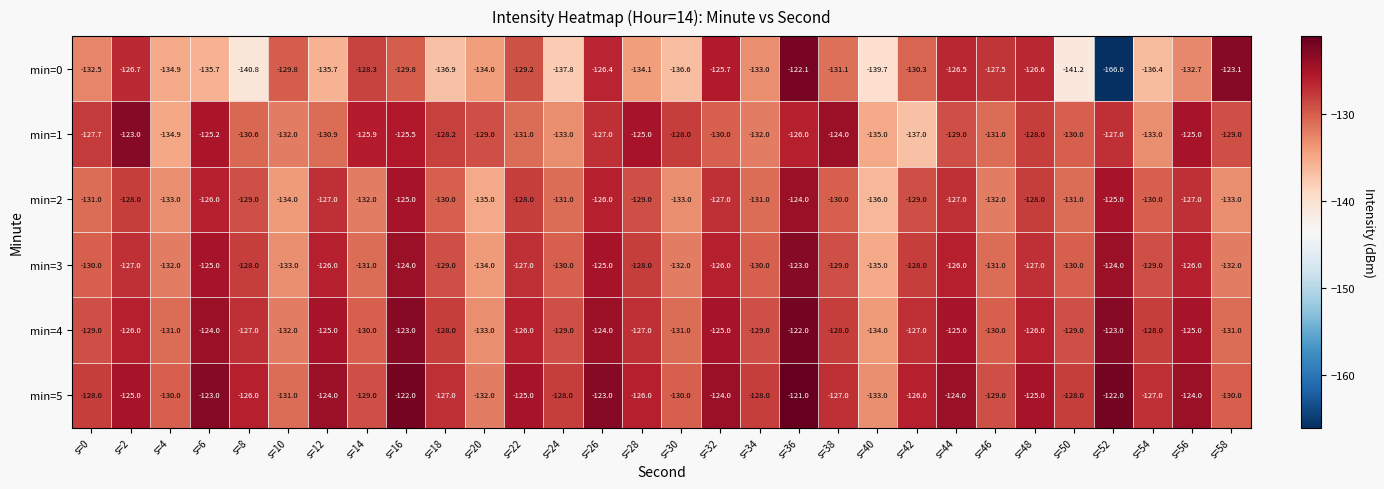

Which series has the widest spread of values?

min=0